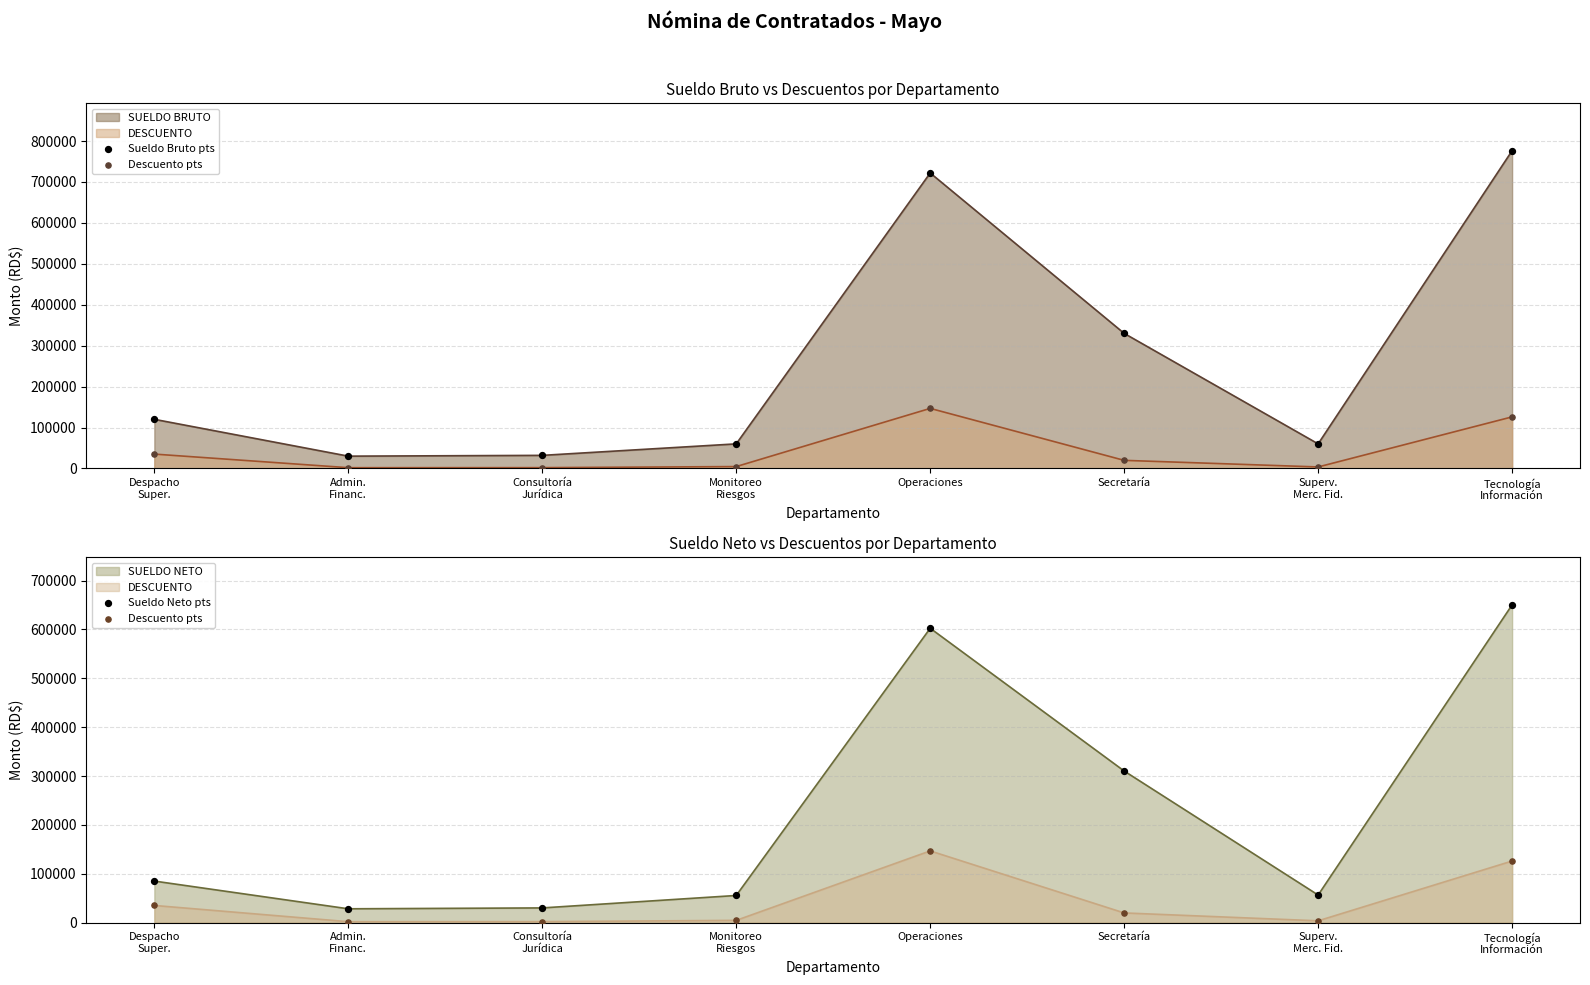

Is the value of Descuento pts at Despacho
Super. greater than the value of Sueldo Neto pts at Consultoría
Jurídica?

Yes